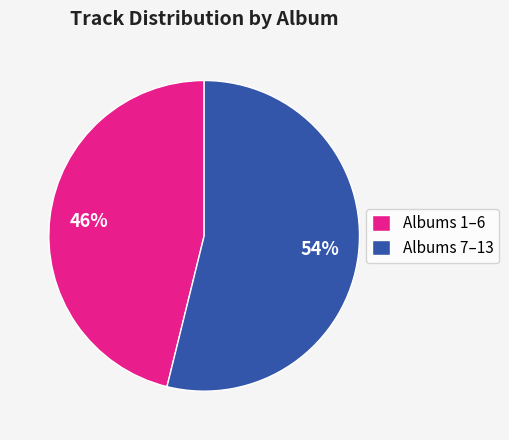

What is the largest slice in the pie chart?

Albums 7–13